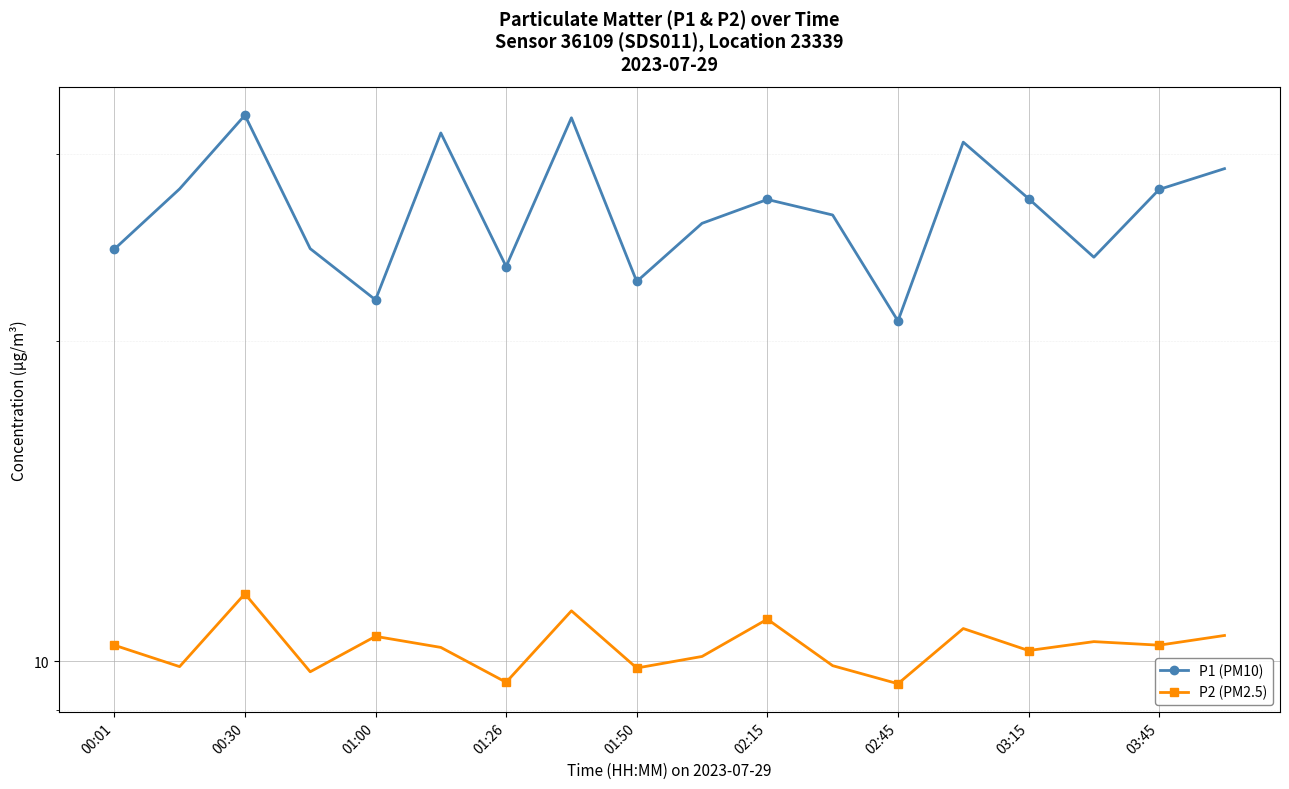

True or false: P2 (PM2.5) and P1 (PM10) intersect in this chart.

False